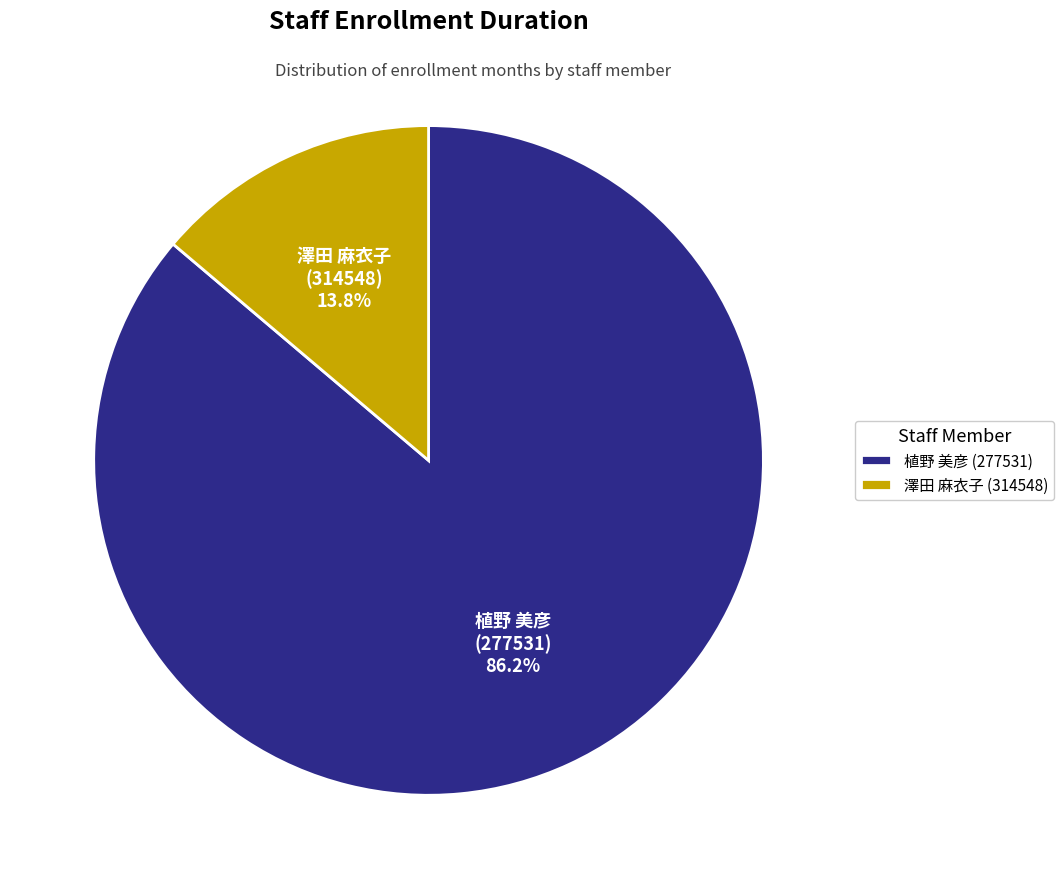

Which category has the biggest portion of the pie?

植野 美彦 (277531)